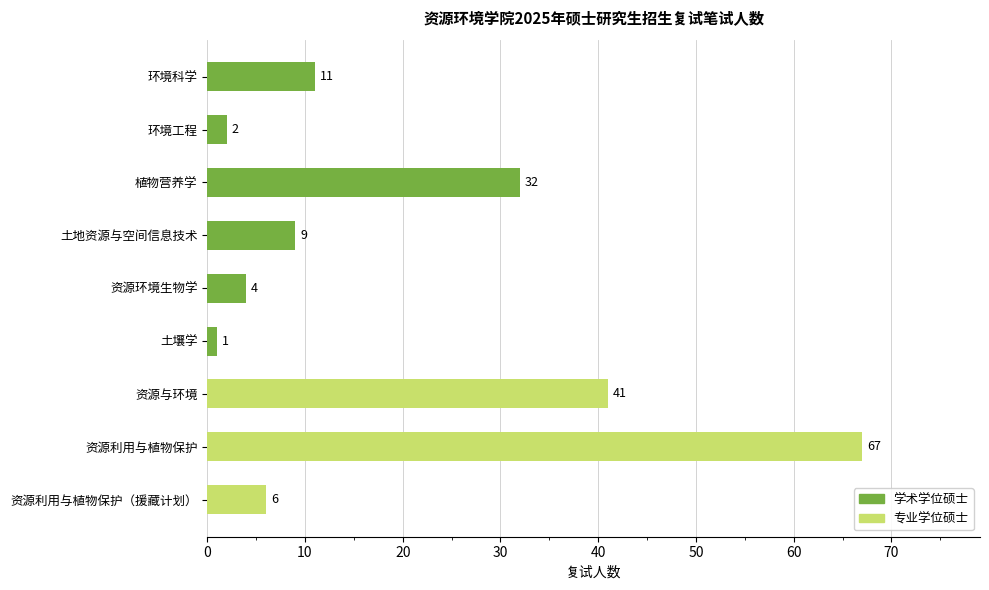

How many data points are less than 9?

4